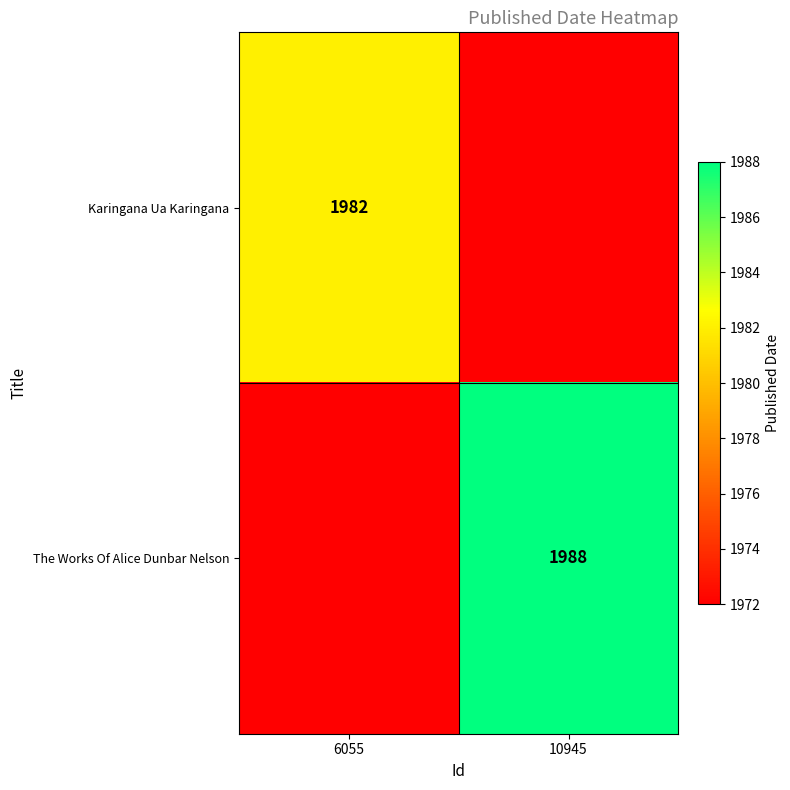

The value of Karingana Ua Karingana at 6055 is 2967. True or false?

False